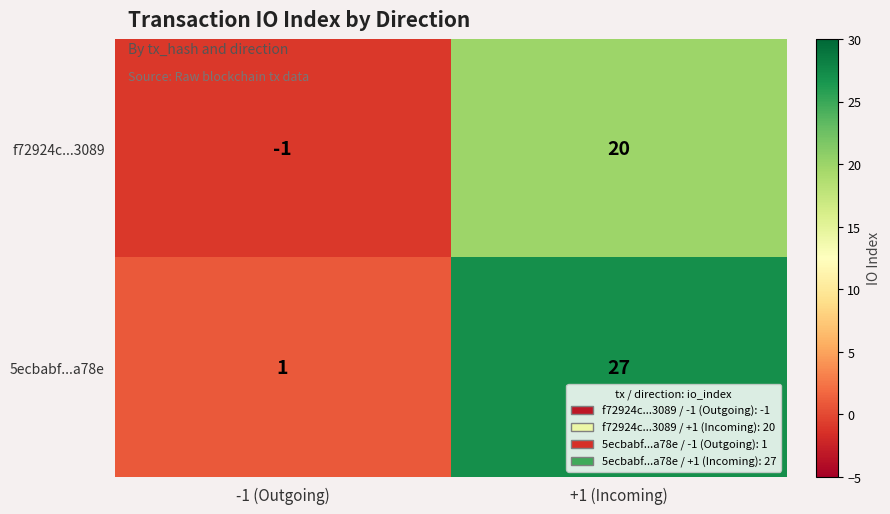

What is the average value of the f72924c...3089 series?

10